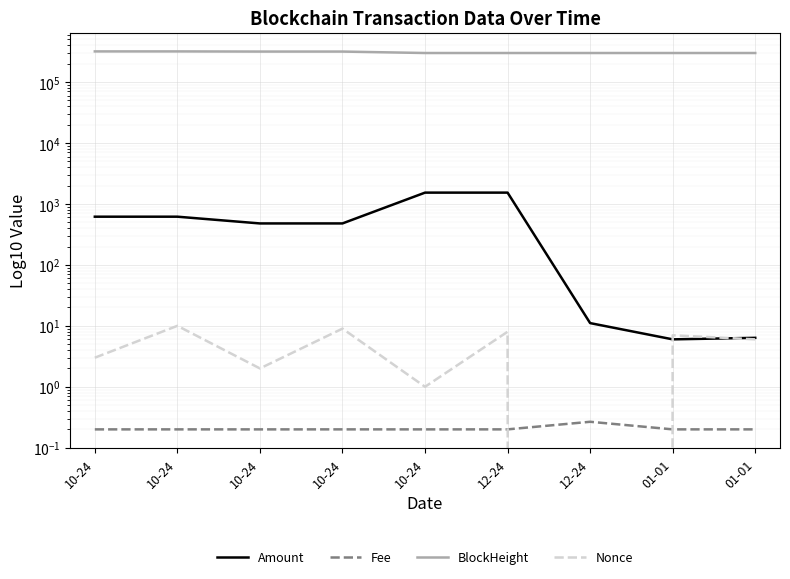

Reading right to left, transcribe all the data shown in this chart.

Amount: 6.4	6.0	11.1	1533.6	1533.4	478.9	478.7	617.8	617.6
Fee: 0.2	0.2	0.3	0.2	0.2	0.2	0.2	0.2	0.2
BlockHeight: 299454.0	299455.0	299457.0	299517.0	299520.0	316303.0	316307.0	318282.0	318286.0
Nonce: 6.0	7.0	0.0	8.0	1.0	9.0	2.0	10.0	3.0